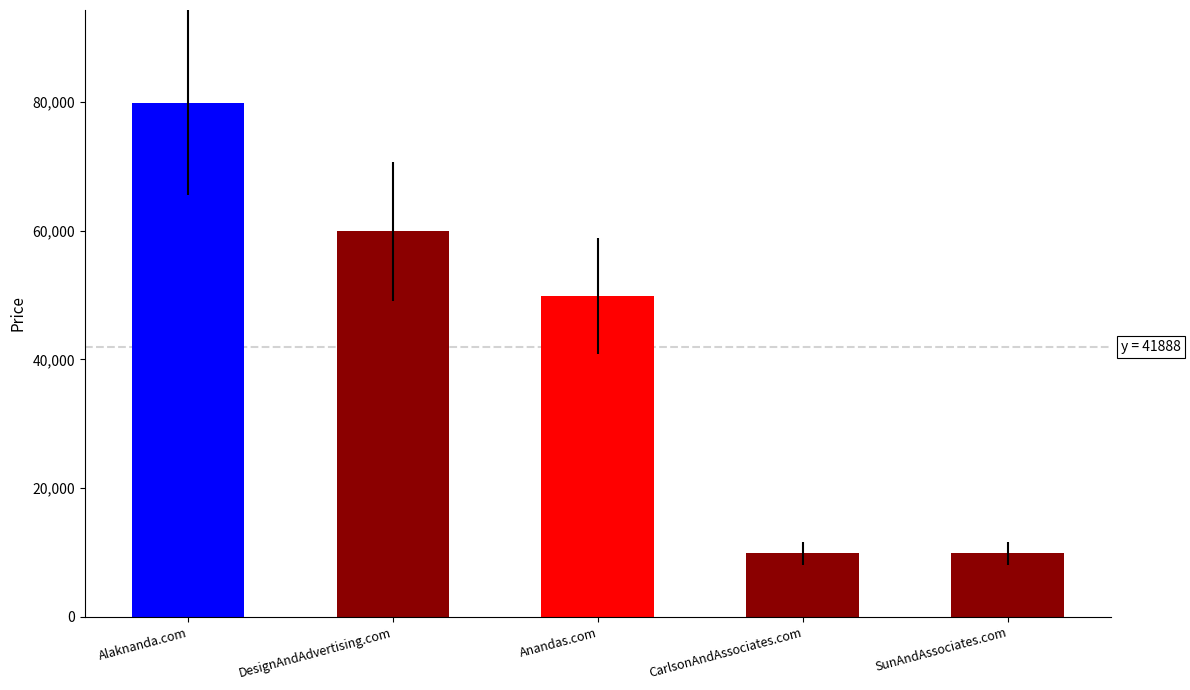

What position from the left is SunAndAssociates.com?

5